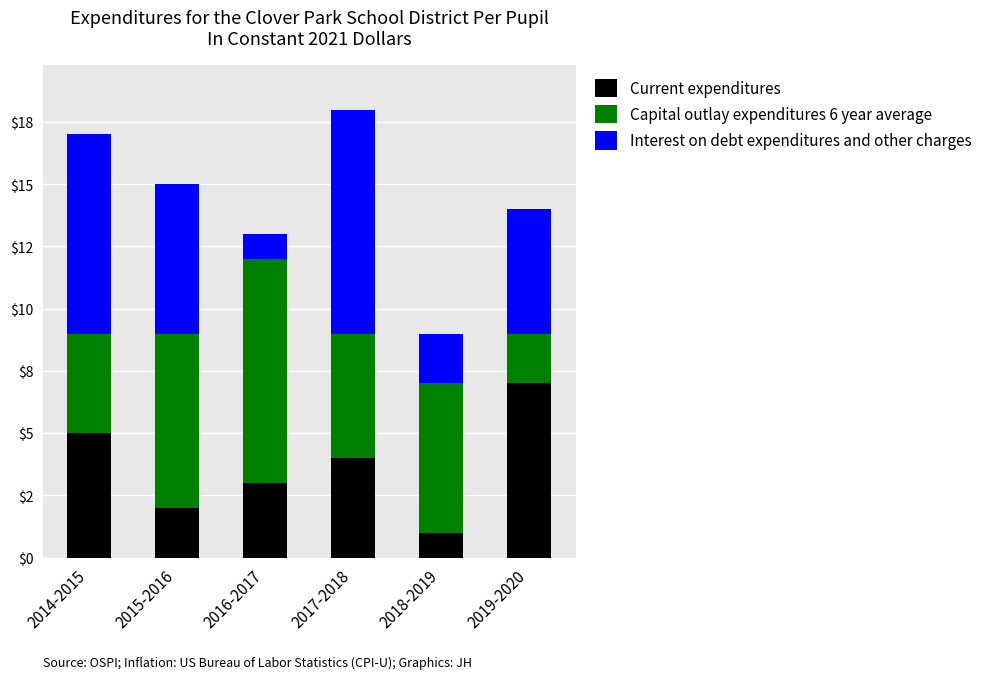

List the series in order of their peak value, highest first.

Capital outlay expenditures 6 year average, Interest on debt expenditures and other charges, Current expenditures